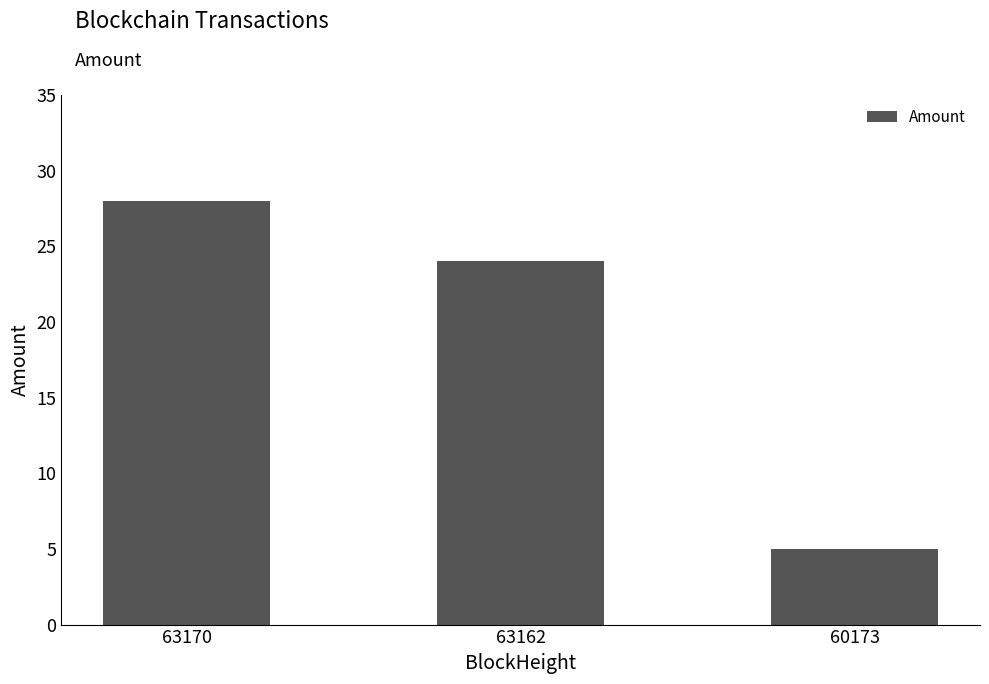

What is the sum of the values at 60173 and 63162?

29.0